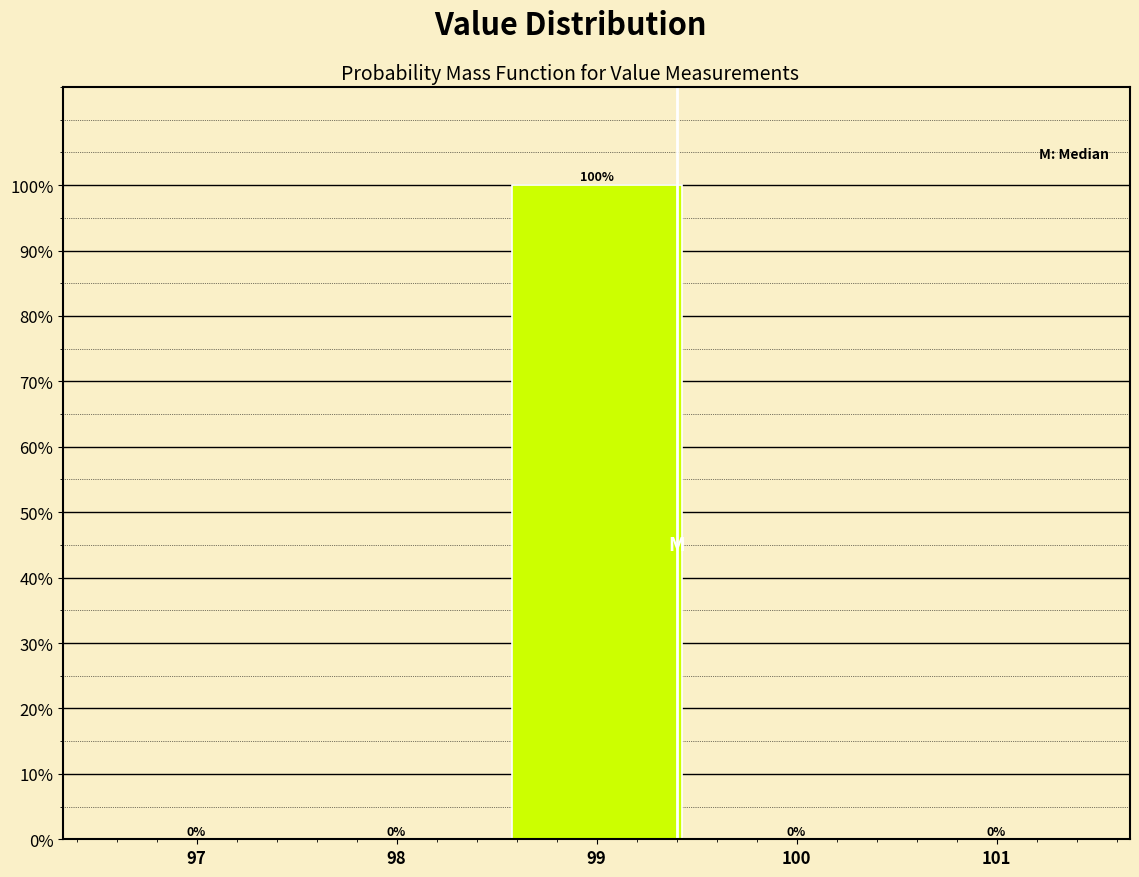

Reading left to right, transcribe all the data shown in this chart.

97=0	98=0	99=100	100=0	101=0